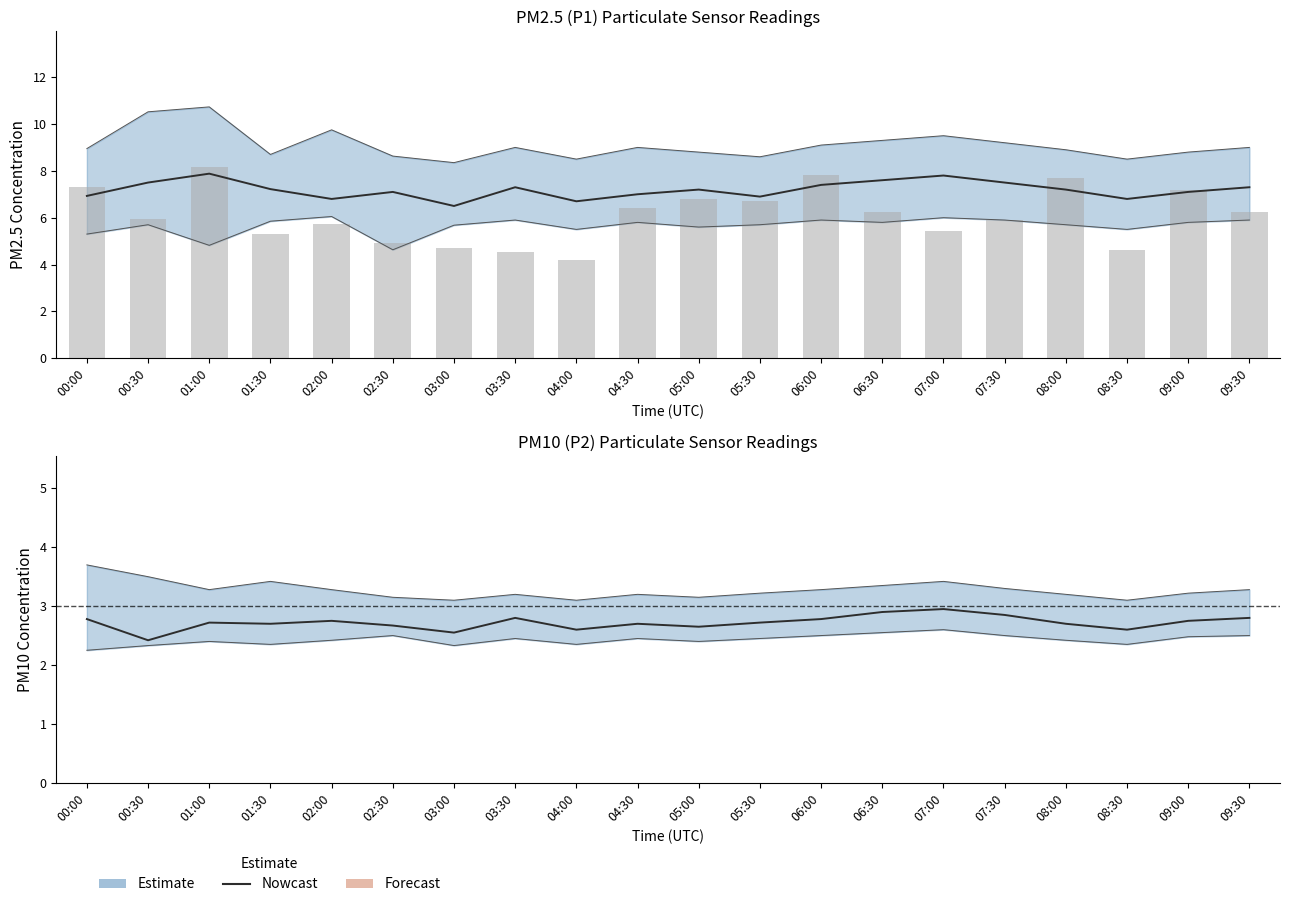

Reading right to left, transcribe all the data shown in this chart.

2.8	2.8	2.6	2.7	2.9	3.0	2.9	2.8	2.7	2.6	2.7	2.6	2.8	2.5	2.7	2.8	2.7	2.7	2.4	2.8